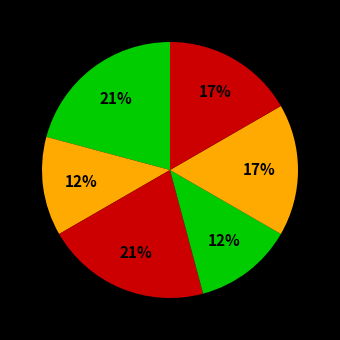

How many segments does this pie chart have?

6